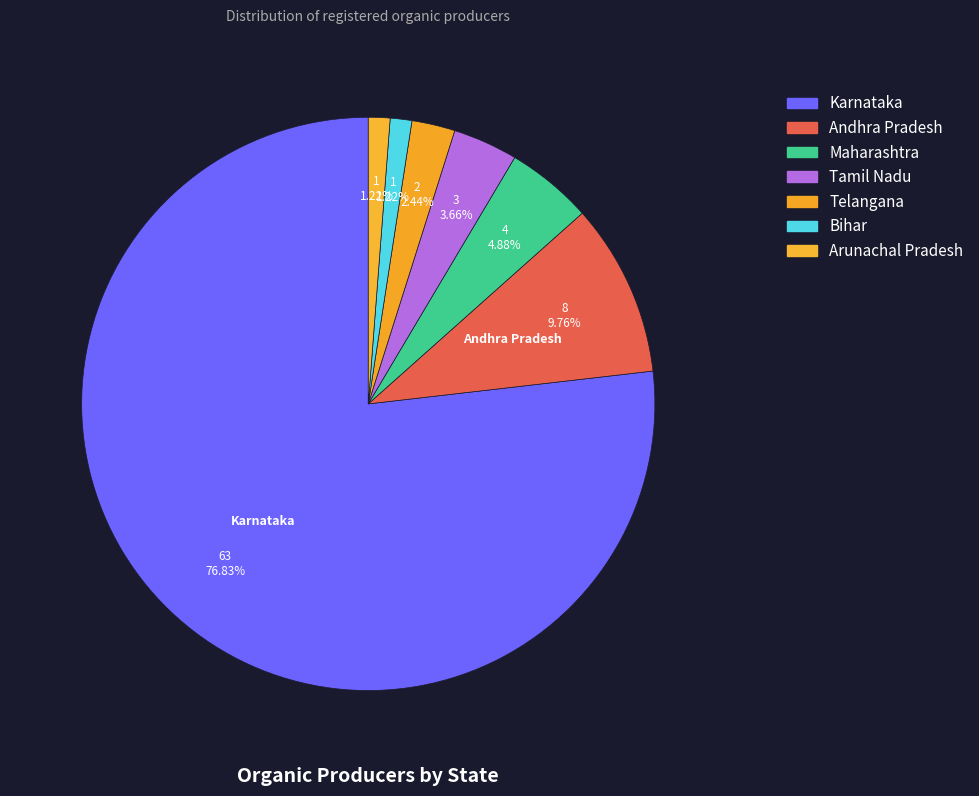

What percentage do Tamil Nadu and Karnataka together represent?

80.5%